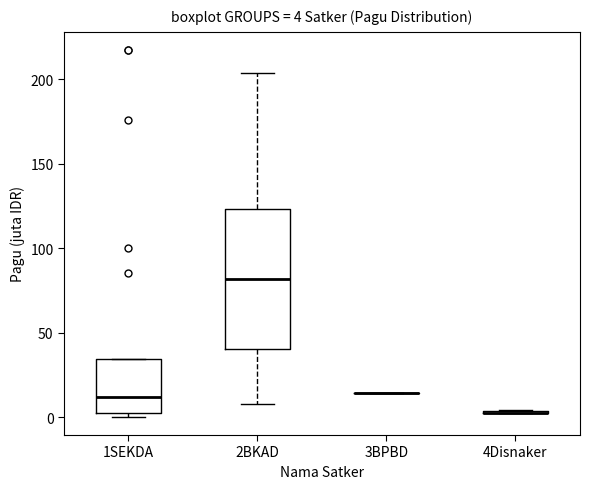

Comparing the boxes themselves (not the whiskers), which one is the tallest?

2BKAD